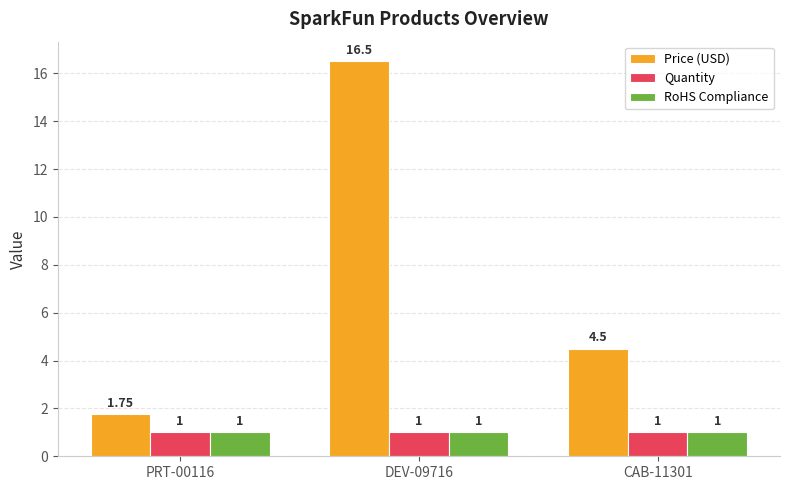

What are all the series names shown in the legend?

Price (USD), Quantity, RoHS Compliance